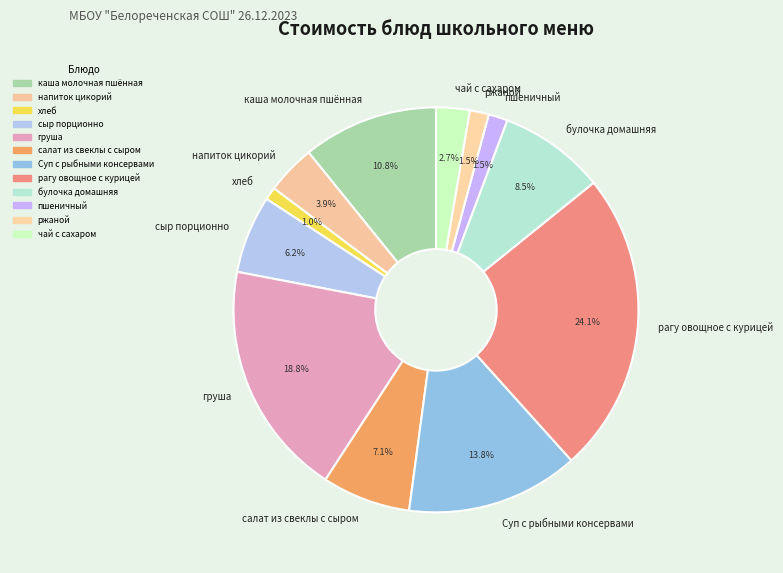

What portion of the pie excludes булочка домашняя?

91.5%